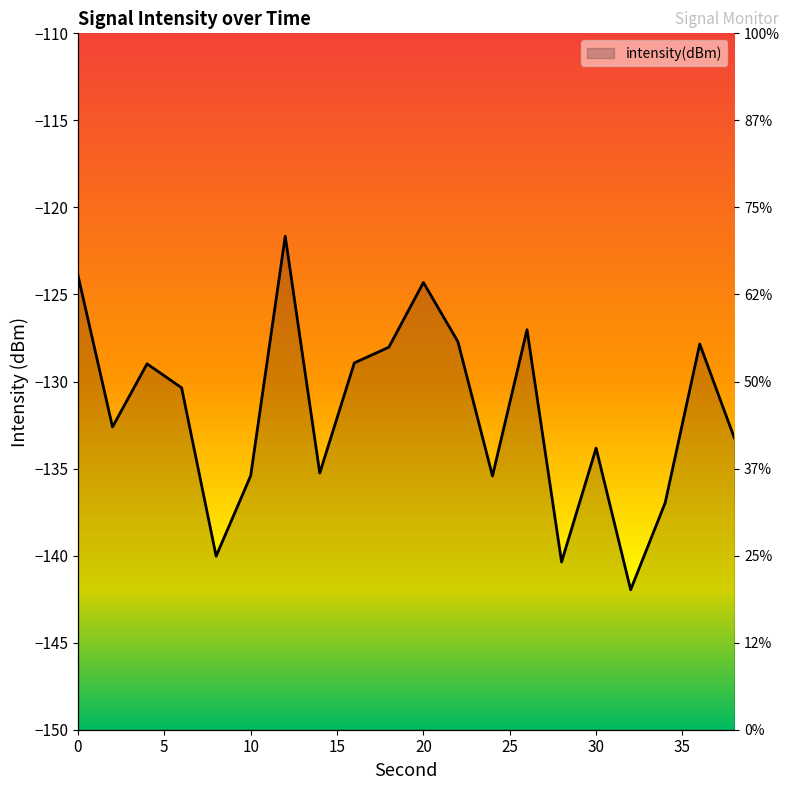

Reading right to left, extract all data points from this chart.

-133.2	-127.8	-137.0	-142.0	-133.8	-140.4	-127.0	-135.4	-127.7	-124.3	-128.0	-128.9	-135.3	-121.7	-135.4	-140.0	-130.4	-129.0	-132.6	-123.9